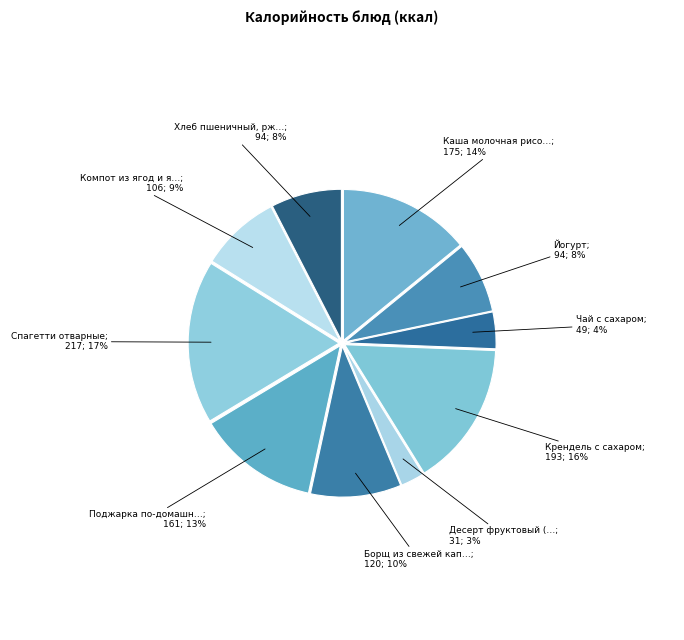

Count the number of slices in the pie.

10